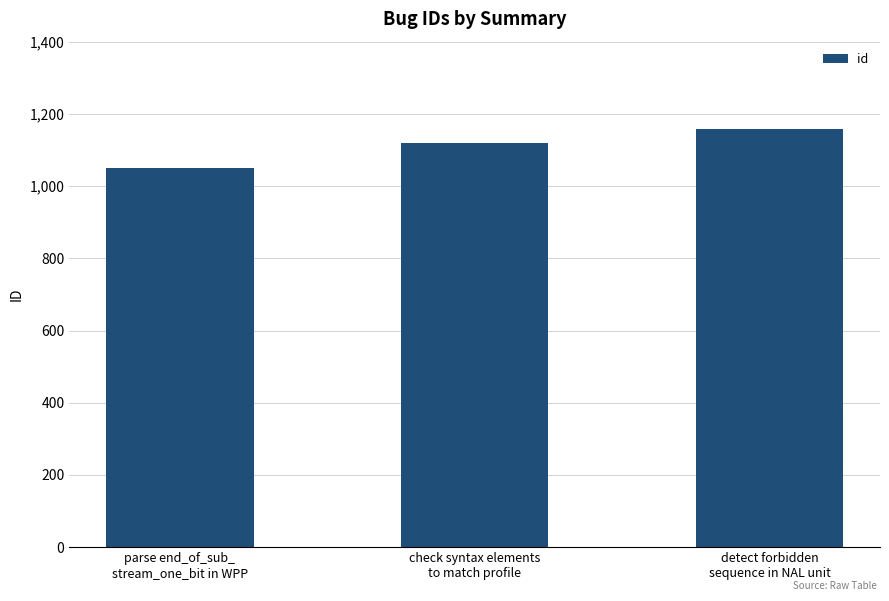

Count the values in the range 1050 to 1157.

3